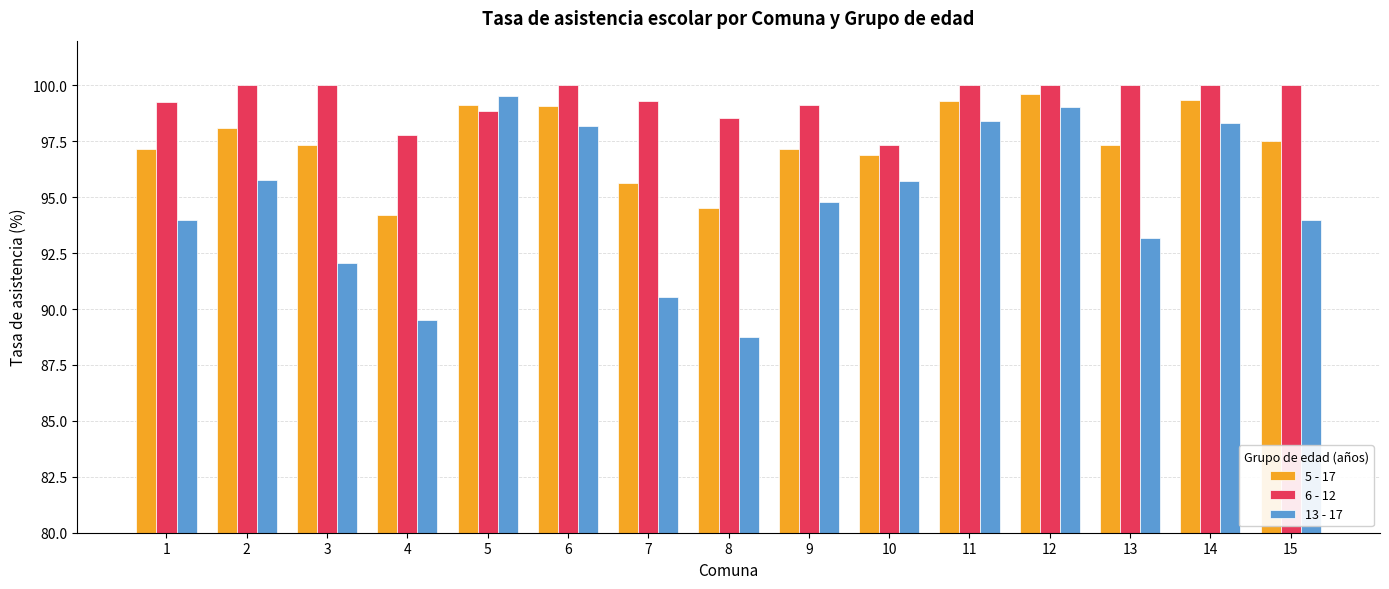

List the series in order of their overall mean, highest first.

6 - 12, 5 - 17, 13 - 17